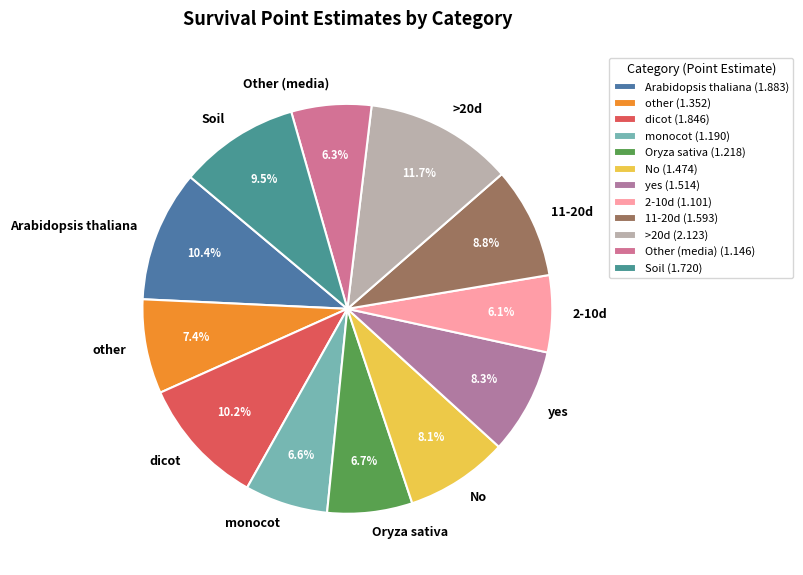

The dicot slice represents 21% of the pie. True or false?

False